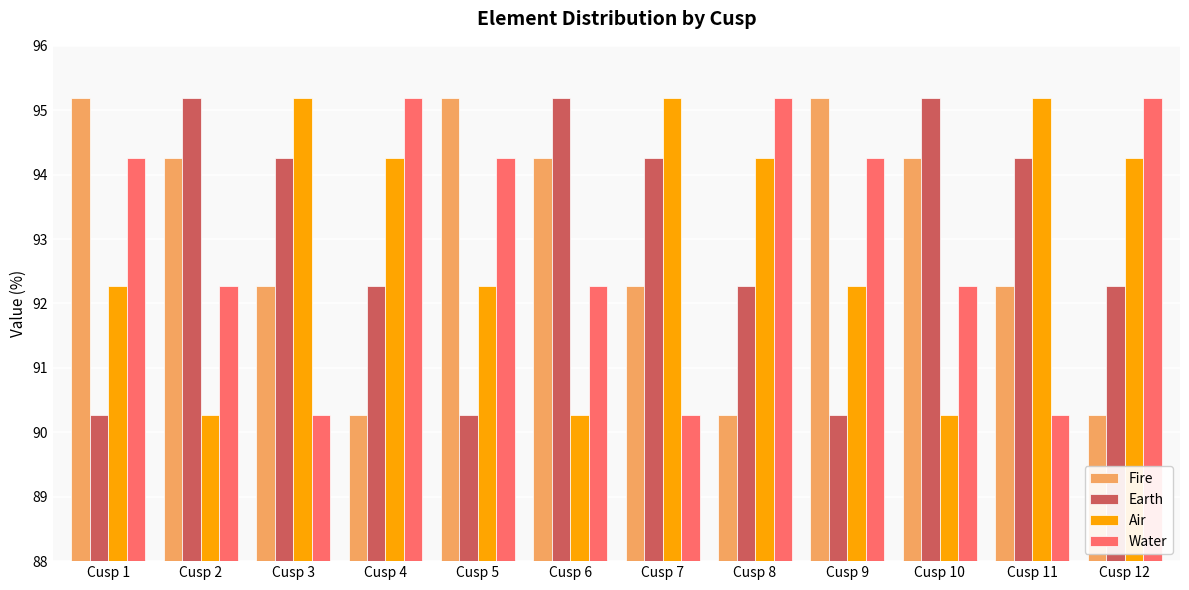

What is the value of the Air bar at the 2nd from the left?

90.3